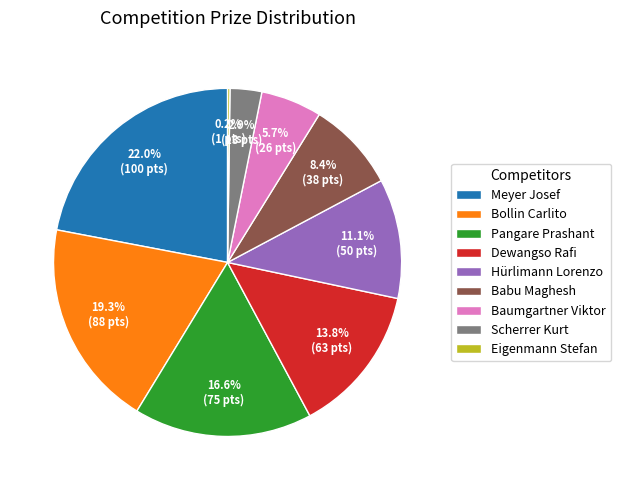

What is the ratio of the value at Baumgartner Viktor to the value at Babu Maghesh?

0.7